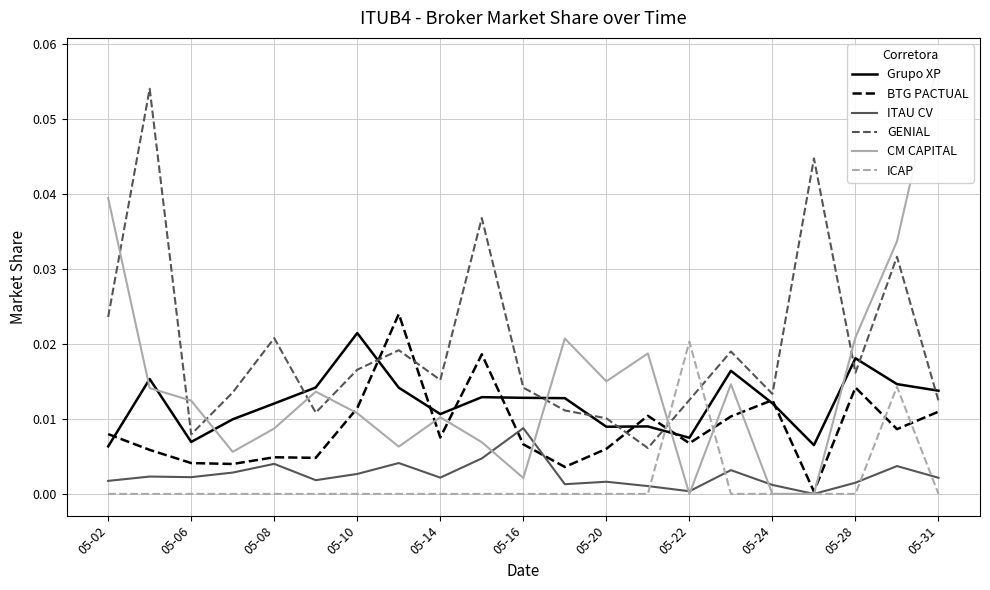

At which category is the sum across all series the highest?

19